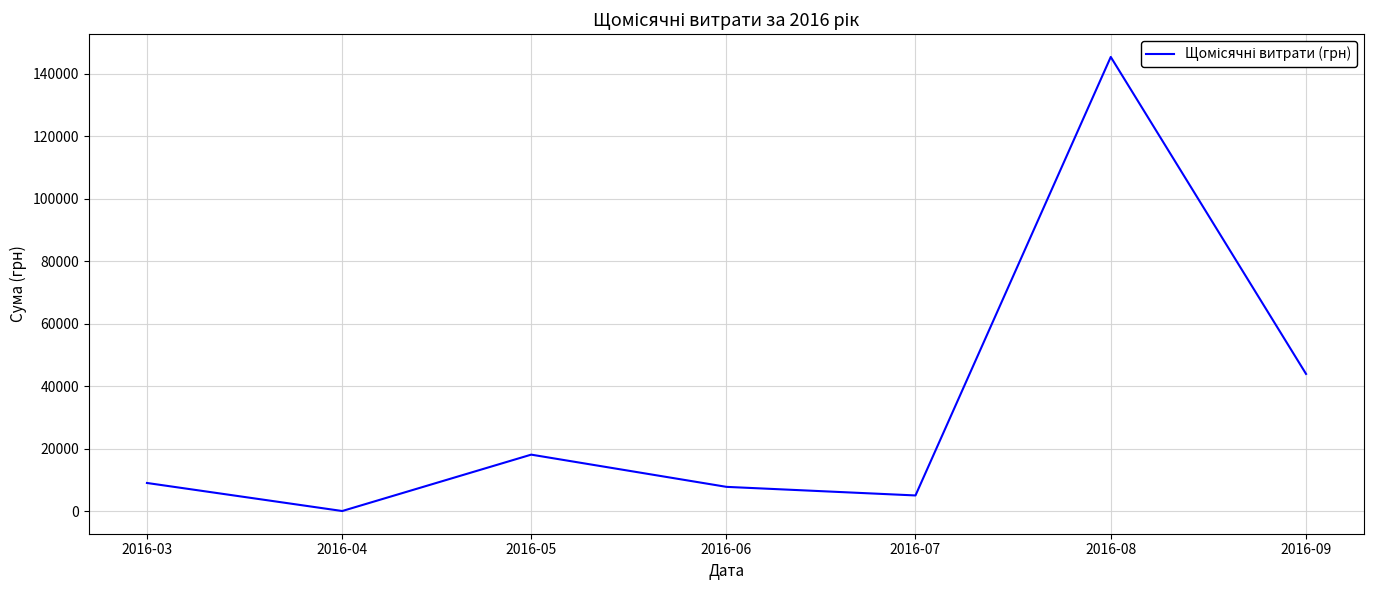

Is it true that the value at 2016-08 is 145314.1?

True